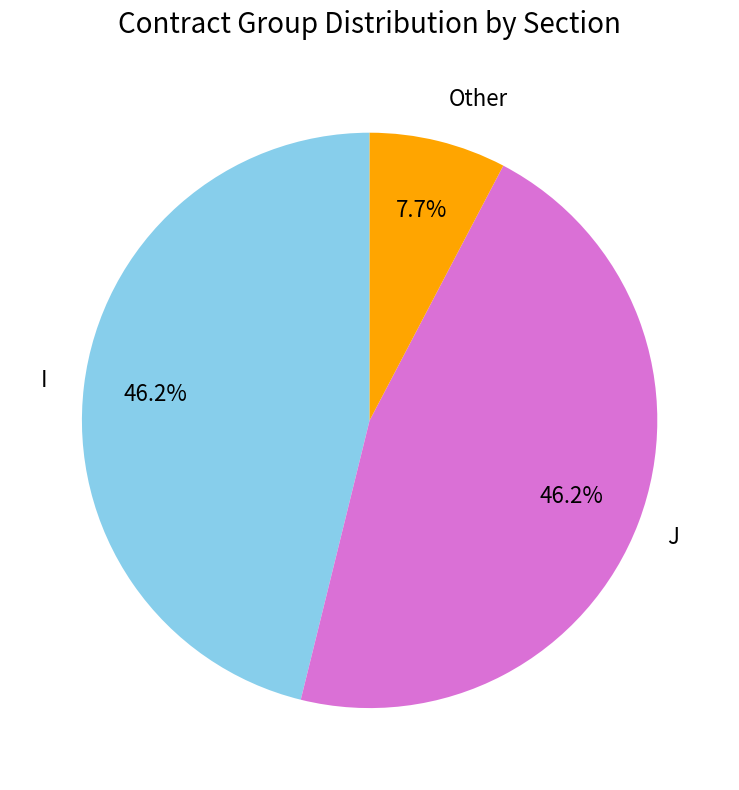

To the nearest percent, what percentage of the pie is J?

46%